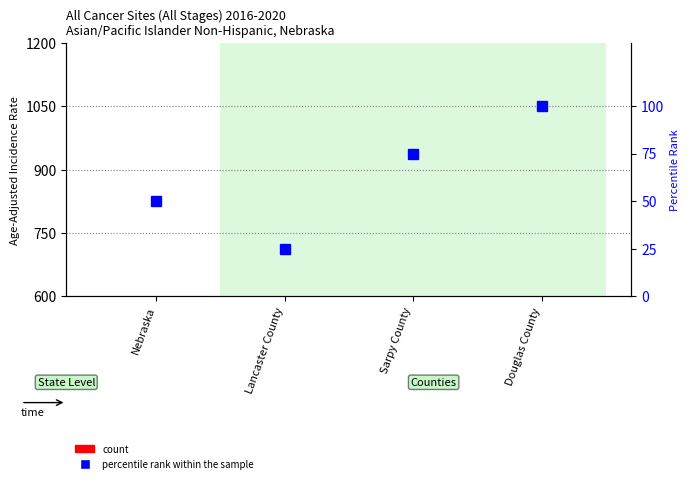

What is the sum of the count values at Nebraska and Lancaster County?

534.3